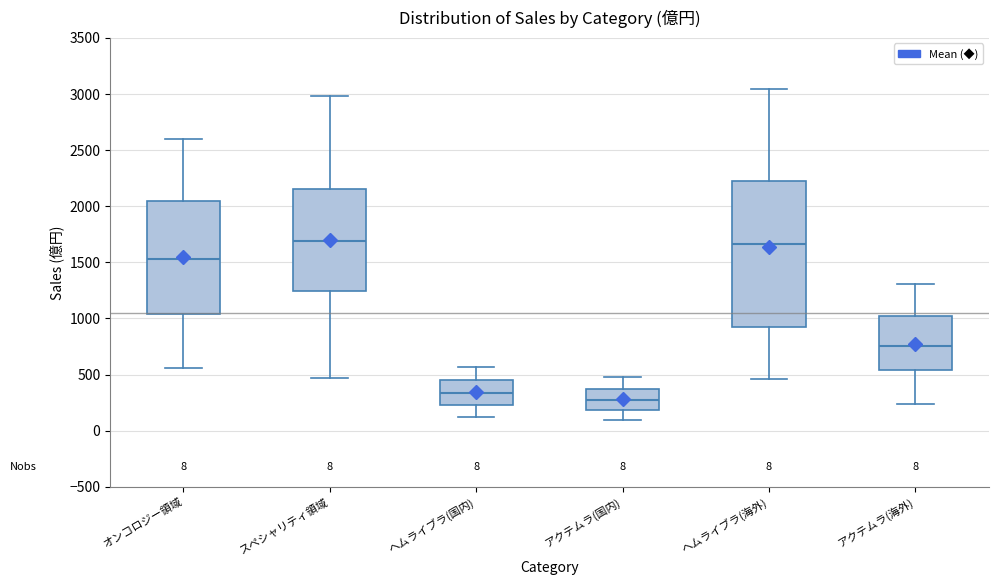

Which box's median line is the lowest?

アクテムラ(国内)